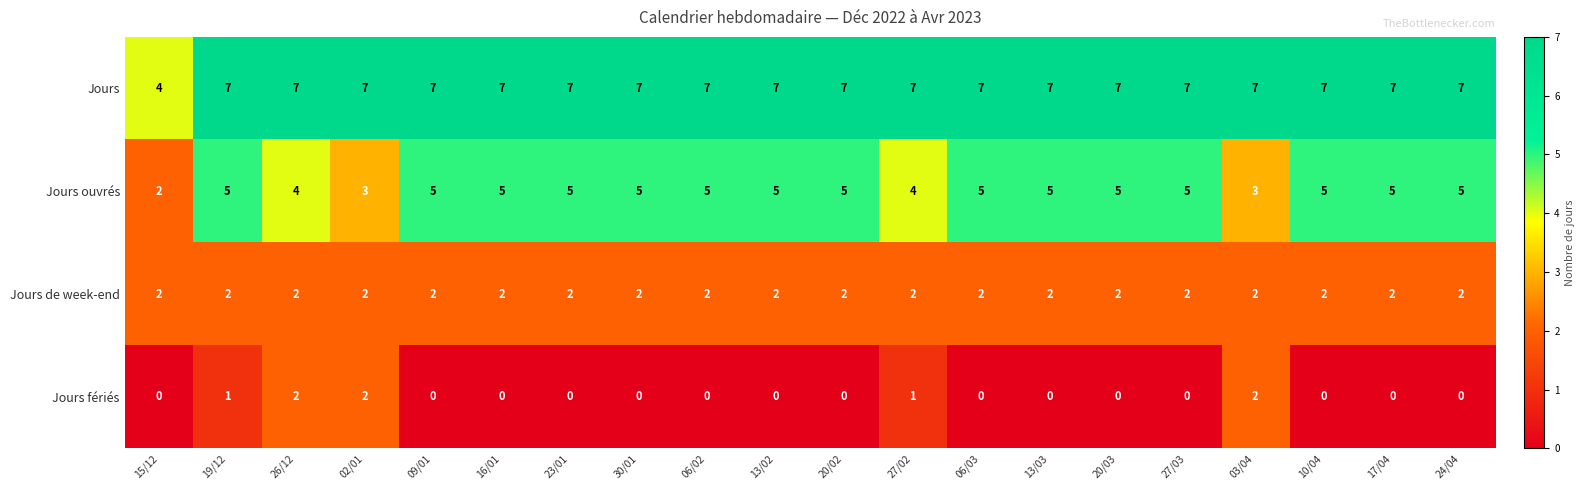

Count the number of data series in this chart.

4